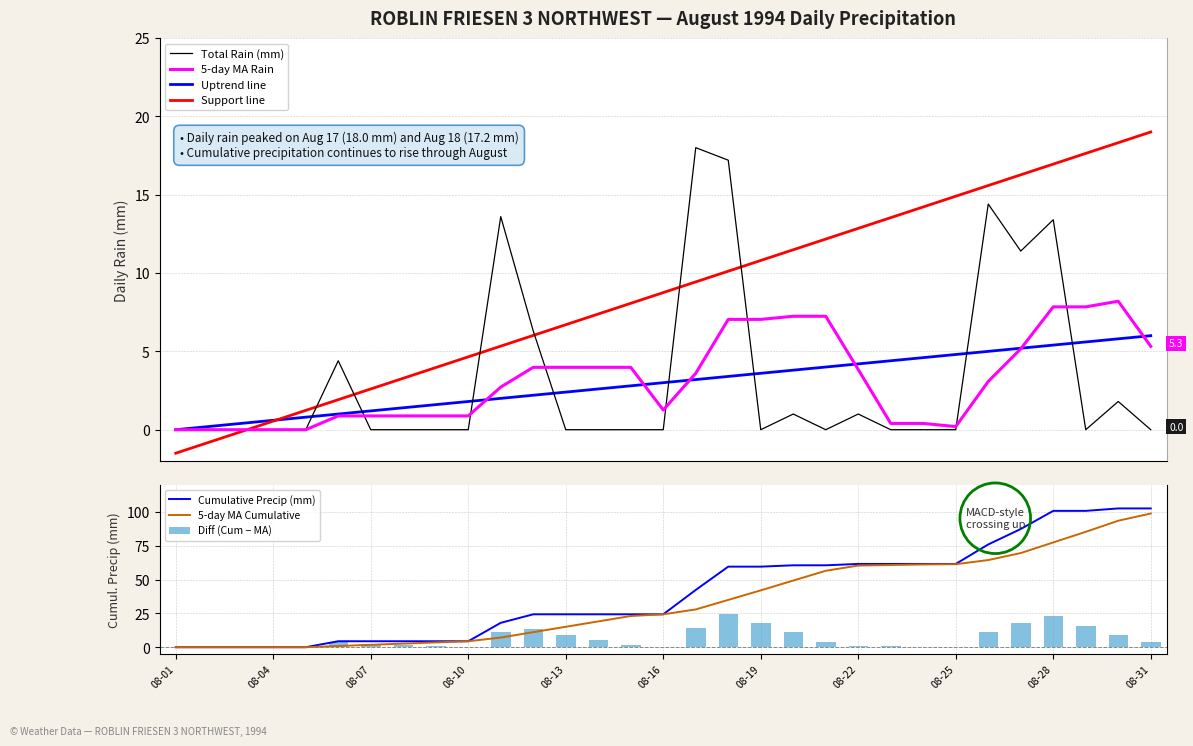

Which label corresponds to the largest value in the chart?

08-17